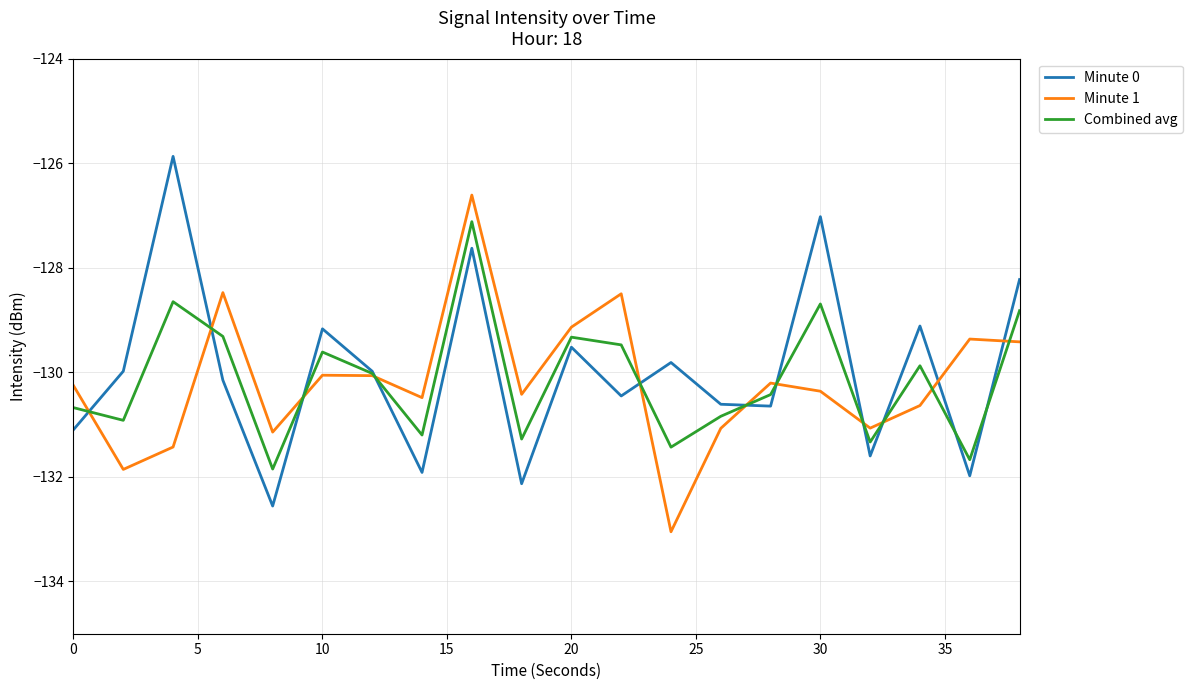

What is the smallest value displayed?

-133.0